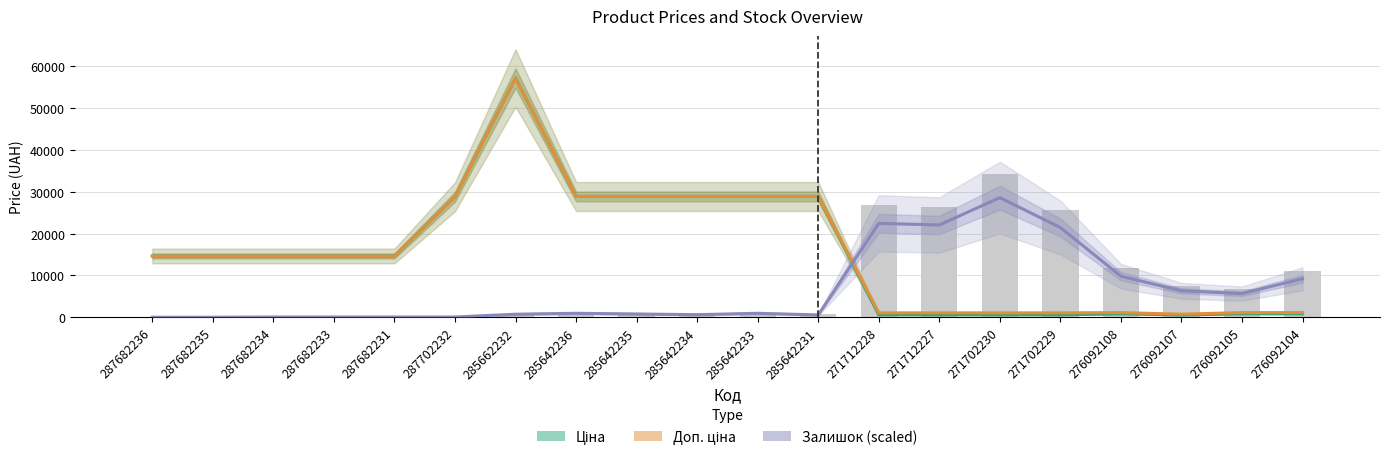

How many groups of bars are there?

20